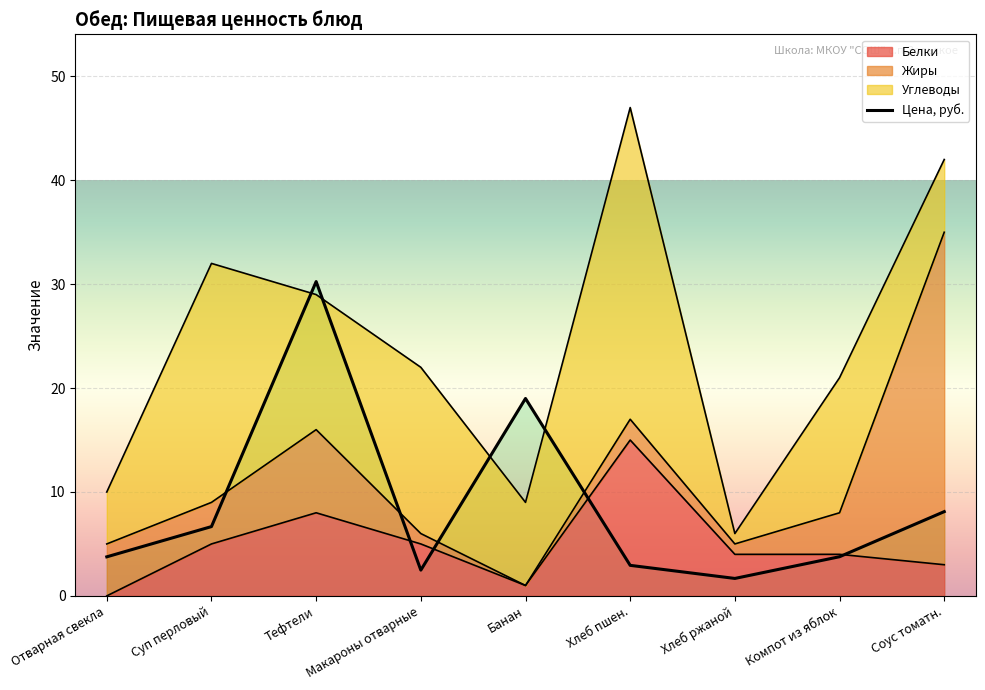

How many data points are less than 3?

3